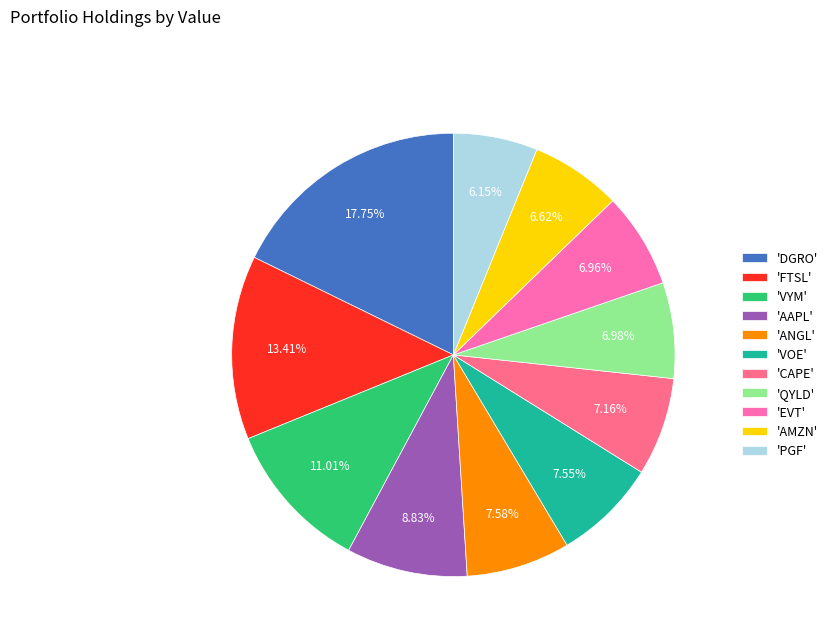

Which category has the biggest portion of the pie?

'DGRO'